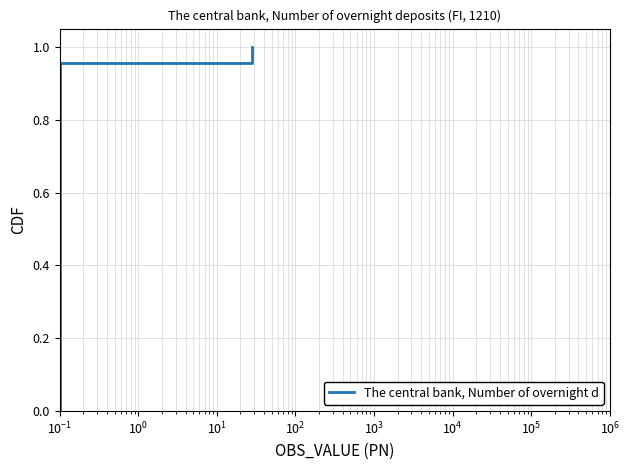

Where is the data nearest to the value 0?

$\mathdefault{10^{-2}}$